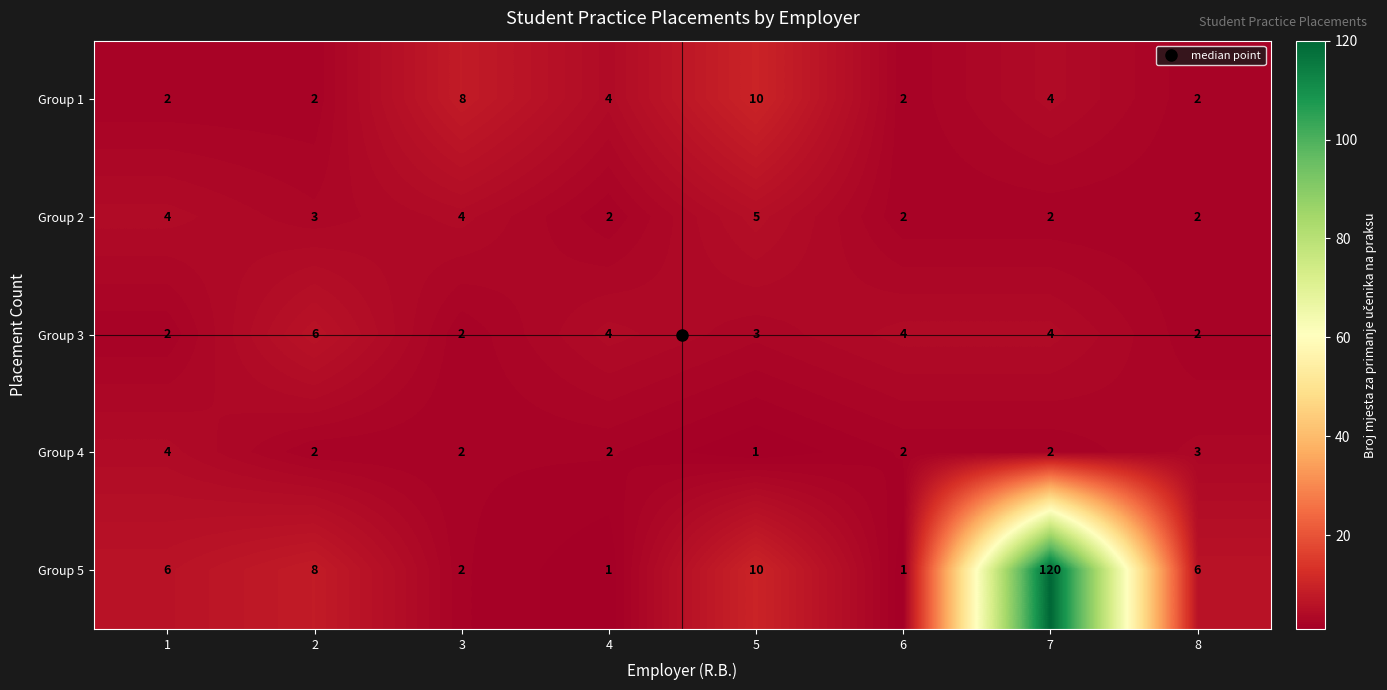

Count the number of categories in the chart.

8